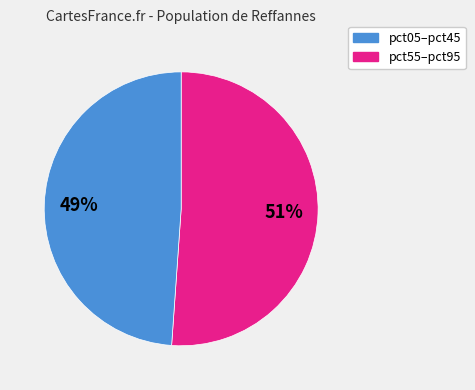

To the nearest percent, what is the average slice percentage?

50%